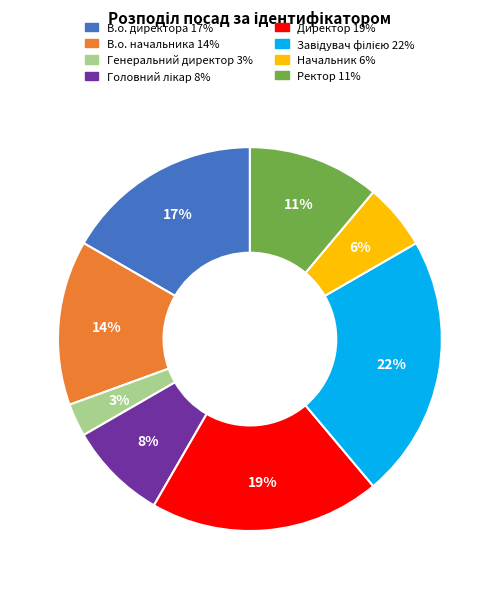

How many slices are in this pie chart?

8